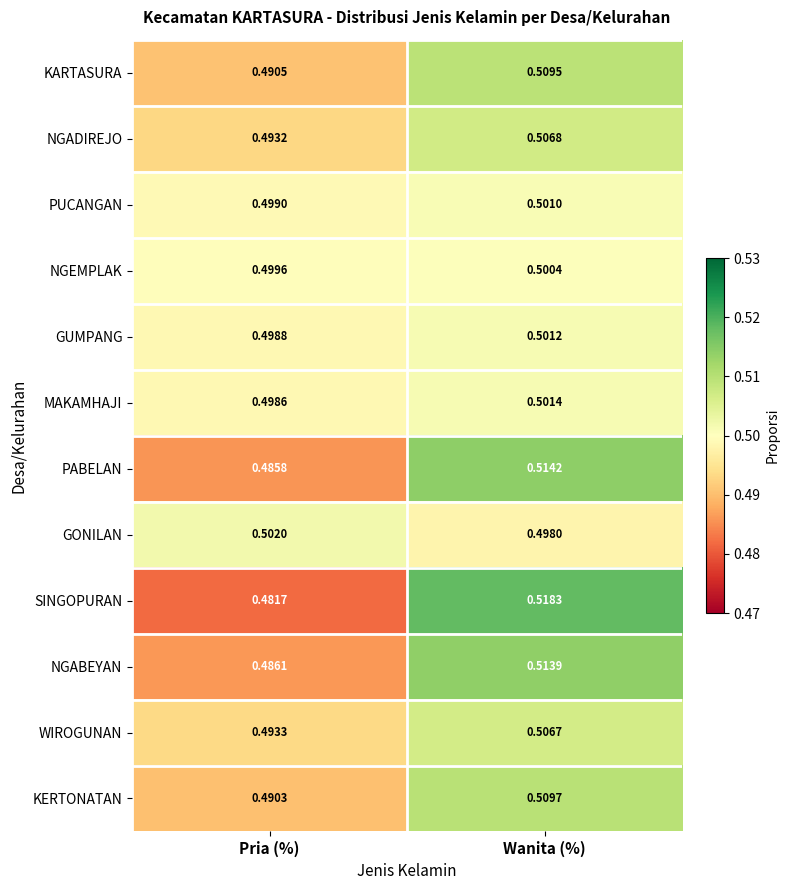

At which label does KERTONATAN reach its minimum?

Pria (%)